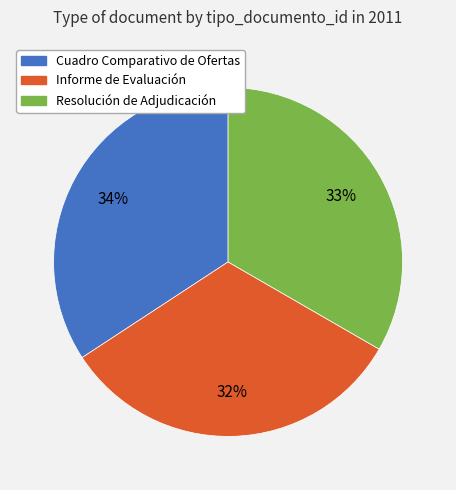

To the nearest percent, what is the average slice percentage?

33%